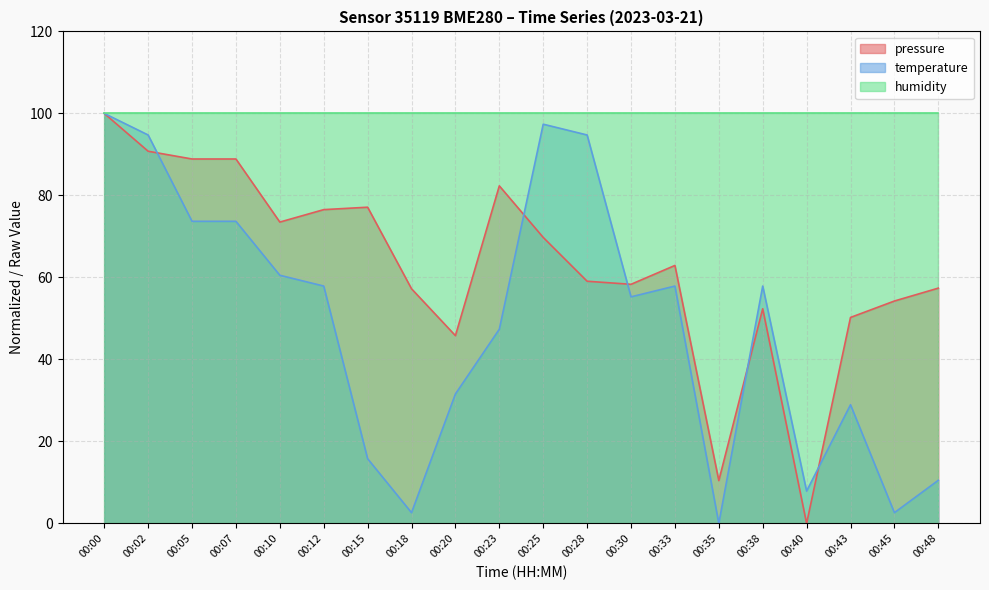

At which label does temperature first exceed 57?

00:00